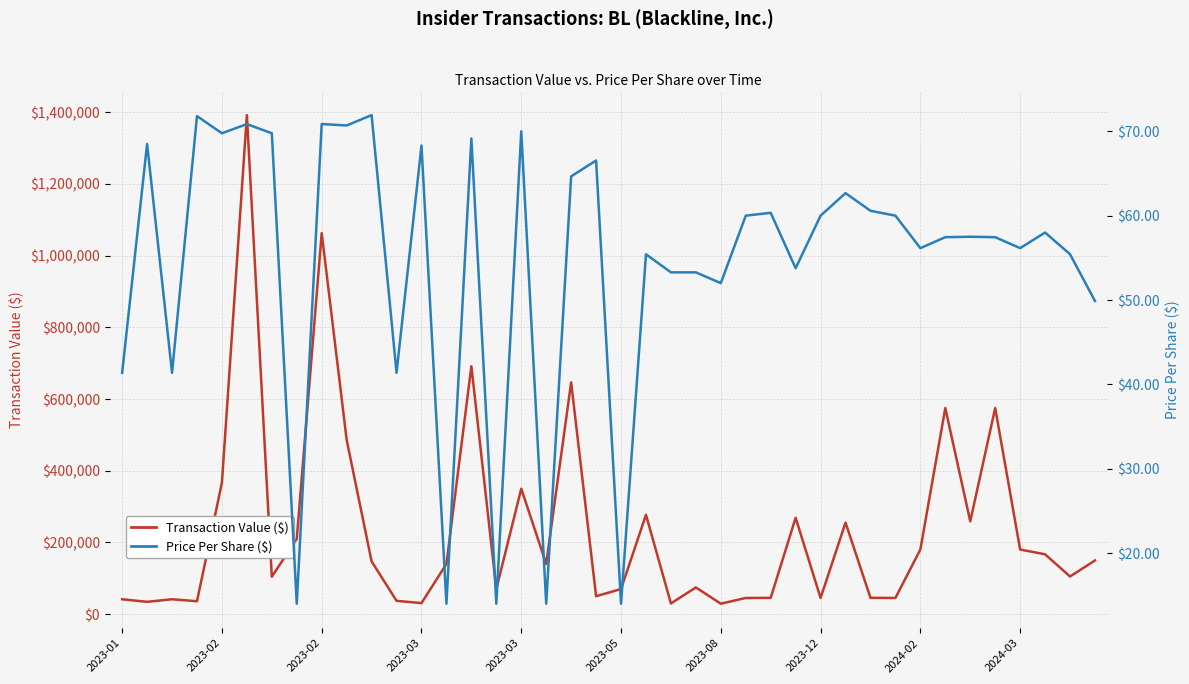

Is the value of Transaction Value ($) at 2024-02 greater than the value of Price Per Share ($) at 2023-08?

Yes